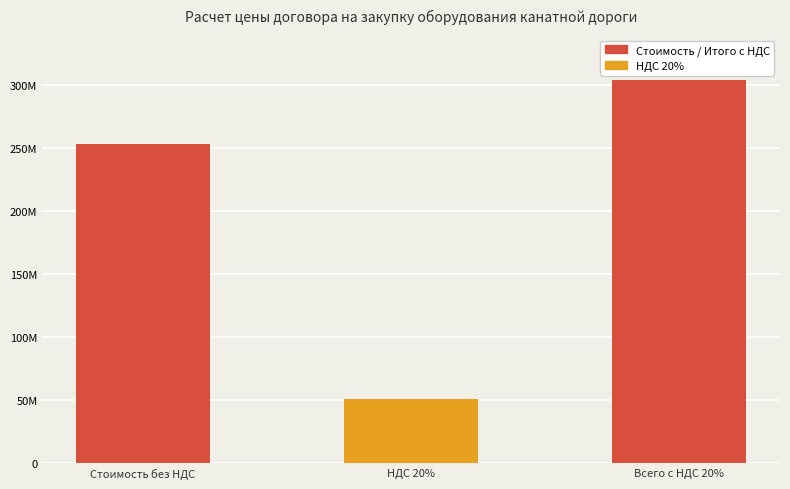

Reading left to right, extract all data points from this chart.

253429758.3	50685951.7	304115710.0